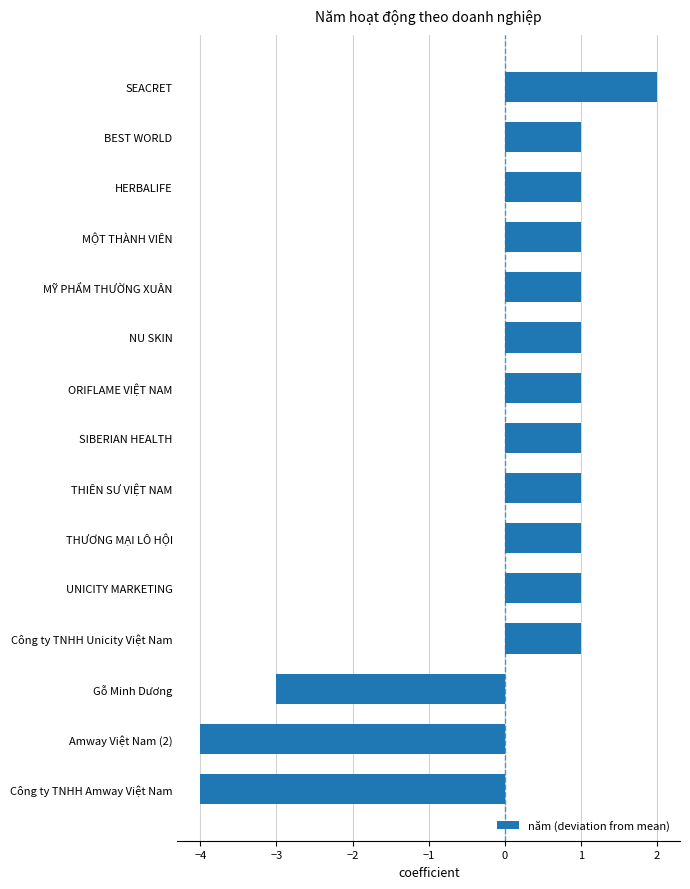

Reading bottom to top, what are all the values shown in this chart?

Công ty TNHH Amway Việt Nam=-4	Amway Việt Nam (2)=-4	Gỗ Minh Dương=-3	Công ty TNHH Unicity Việt Nam=1	UNICITY MARKETING=1	THƯƠNG MẠI LÔ HỘI=1	THIÊN SƯ VIỆT NAM=1	SIBERIAN HEALTH=1	ORIFLAME VIỆT NAM=1	NU SKIN=1	MỸ PHẨM THƯỜNG XUÂN=1	MỘT THÀNH VIÊN=1	HERBALIFE=1	BEST WORLD=1	SEACRET=2